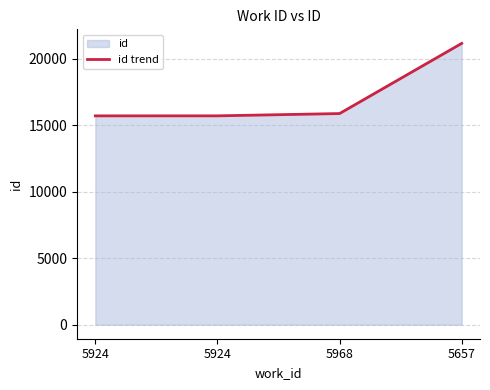

What is the sum of all values?

68437